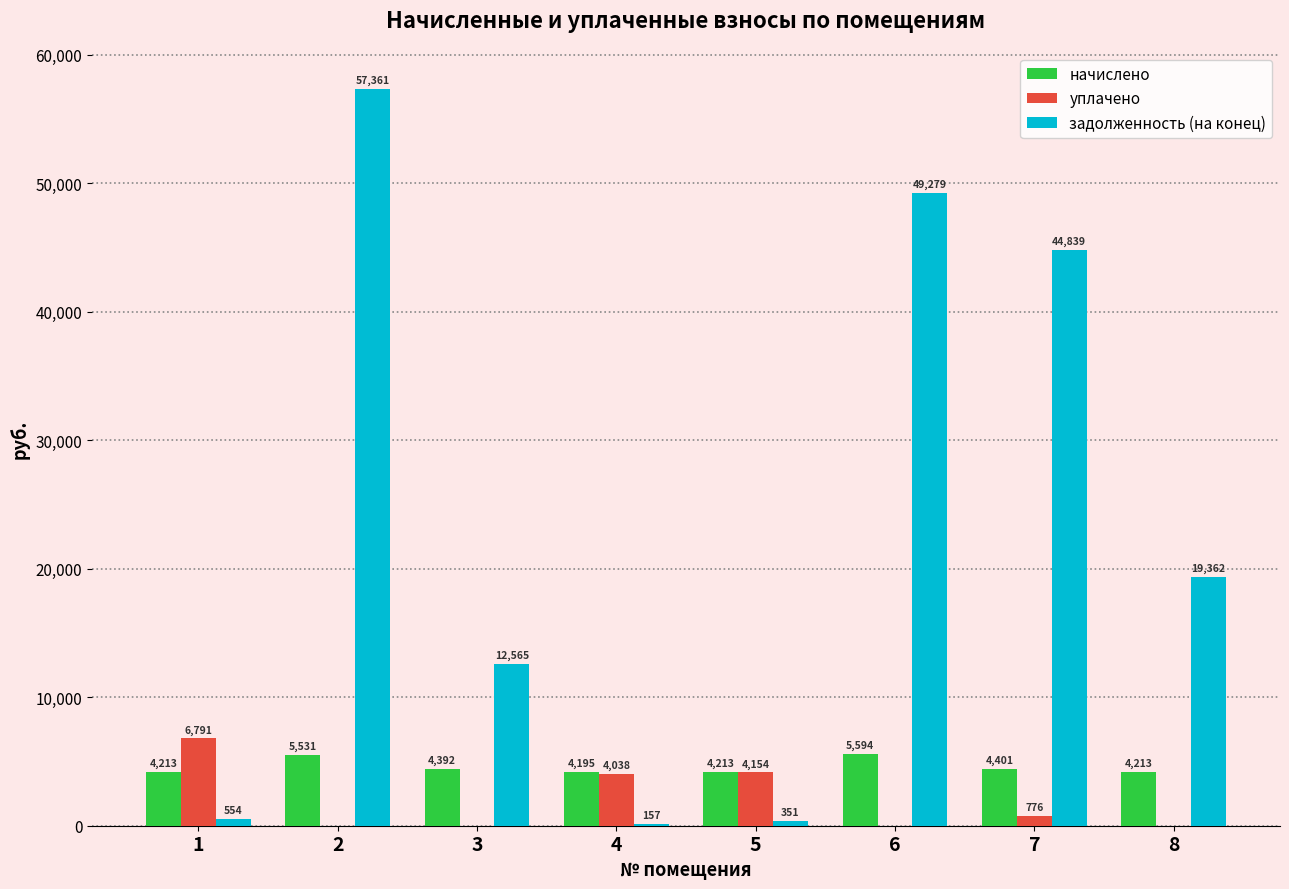

How many data points does each series have?

8